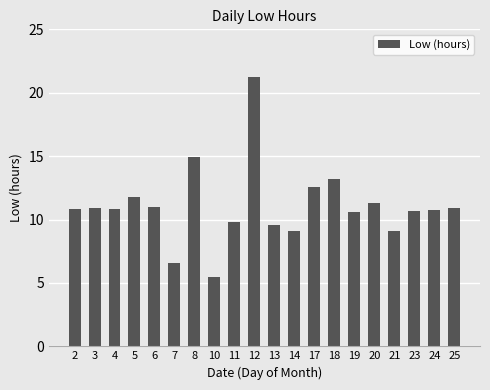

What is the change in value from 19 to 25?

+0.3